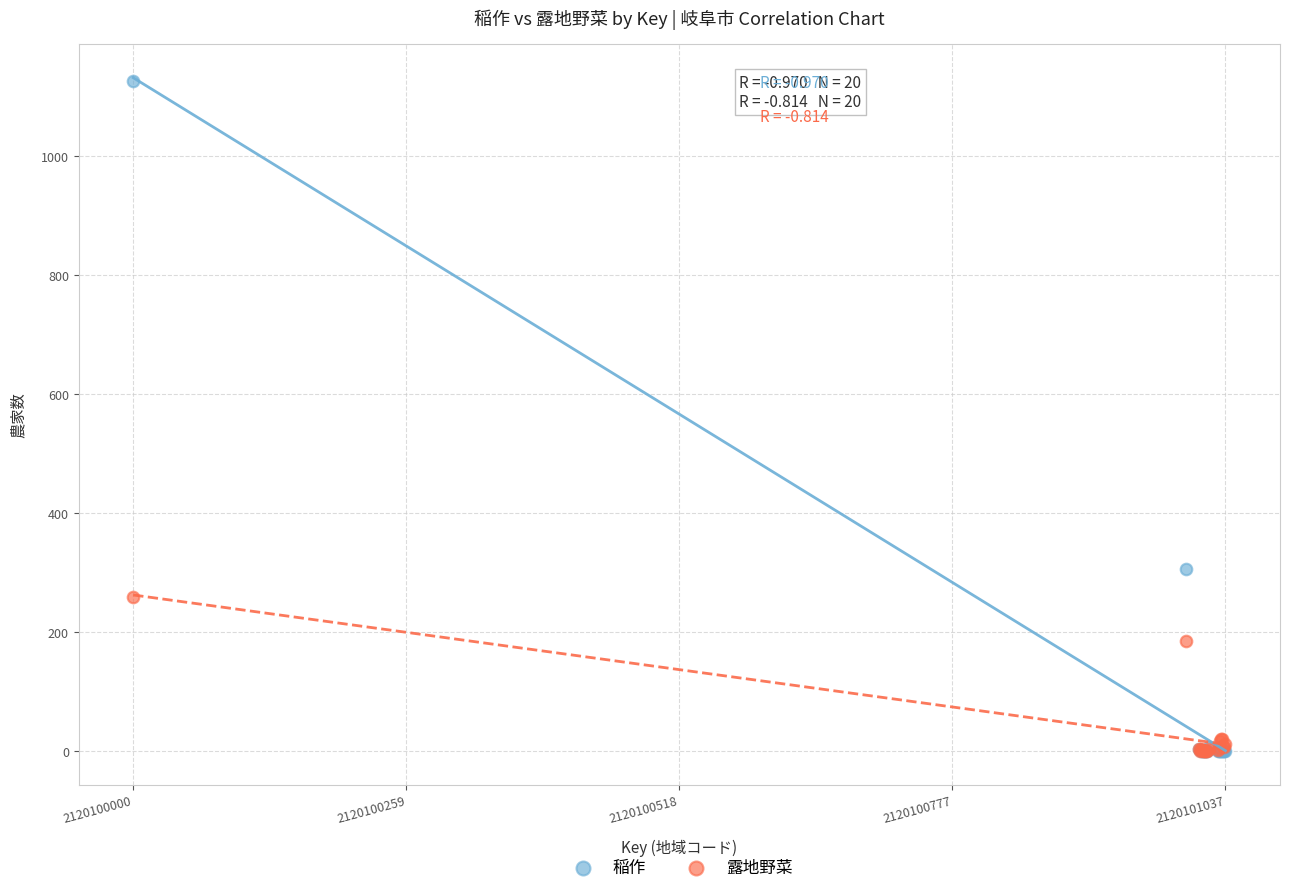

Which series has the widest spread of Y values?

稲作